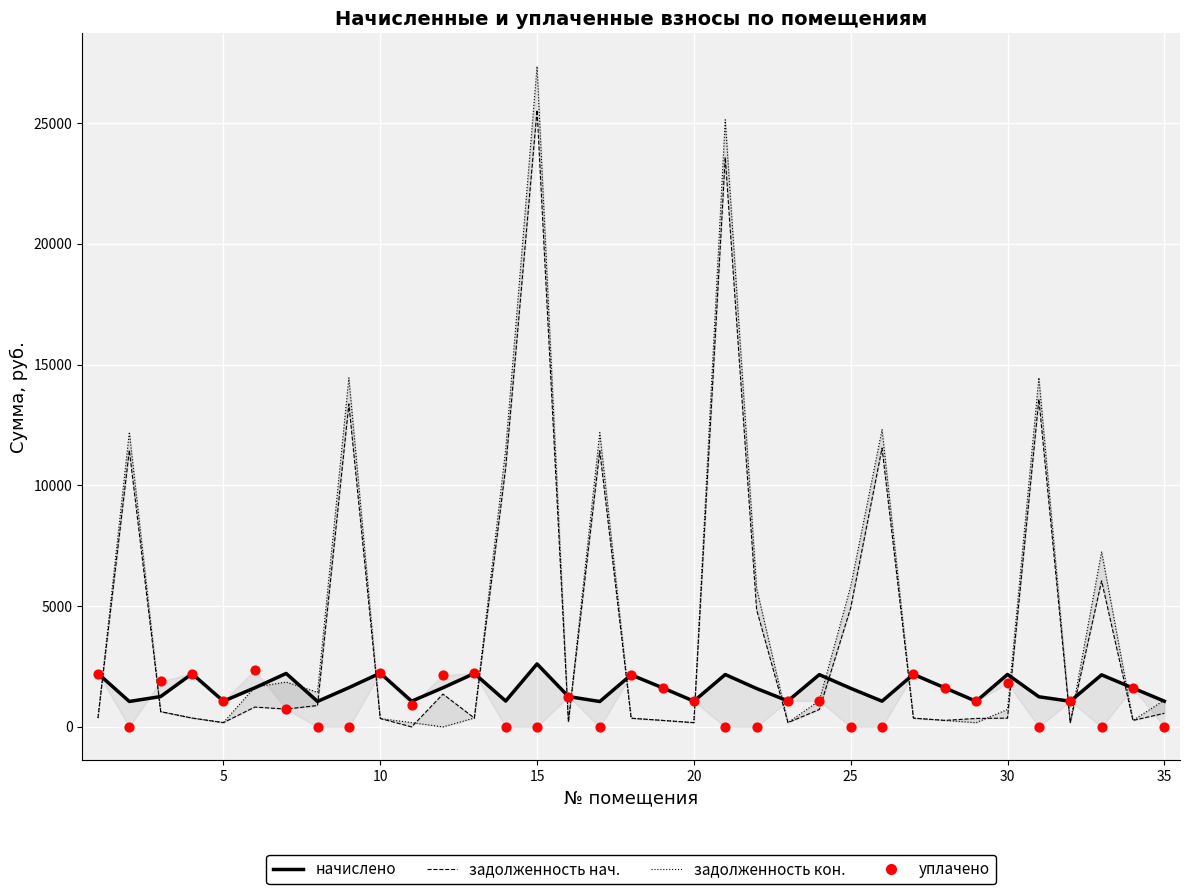

Which series reaches the minimum Y coordinate?

задолженность (кон.)